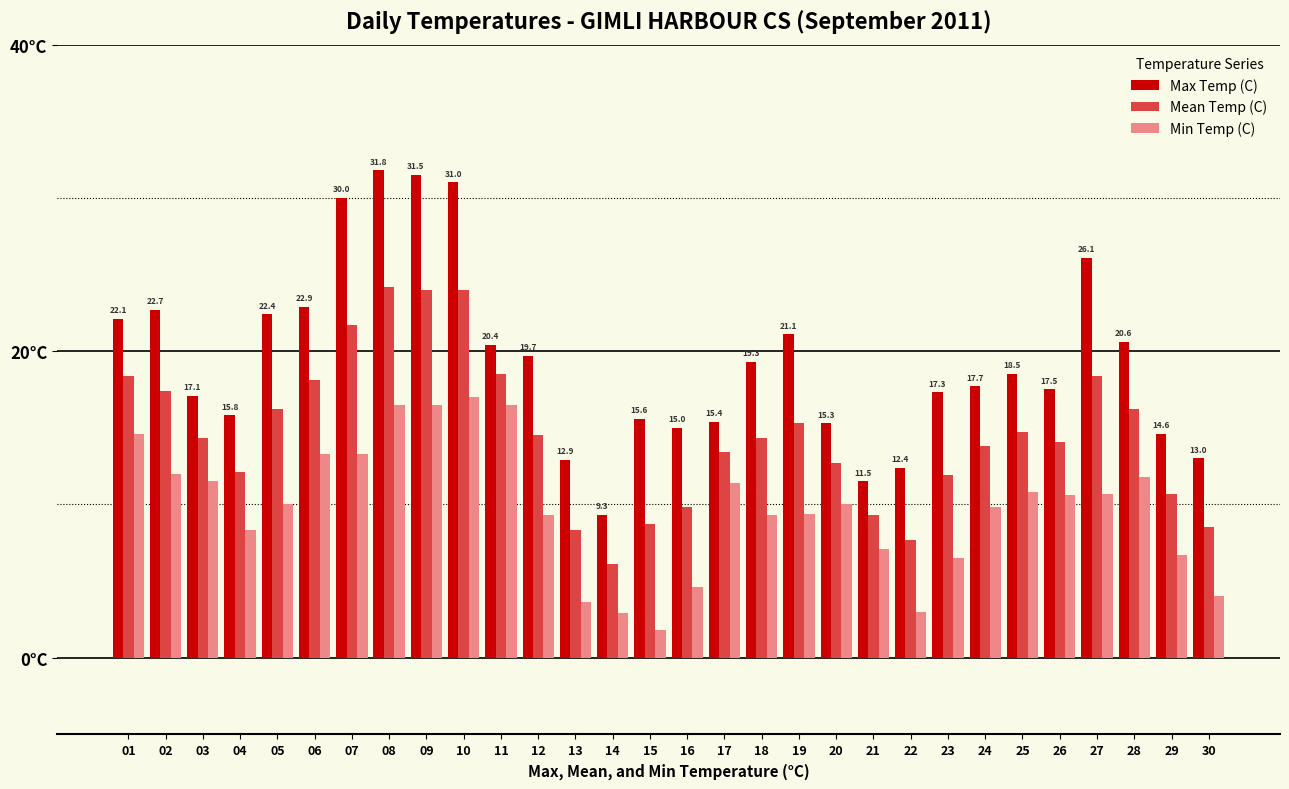

What are all the series names shown in the legend?

Max Temp (C), Mean Temp (C), Min Temp (C)